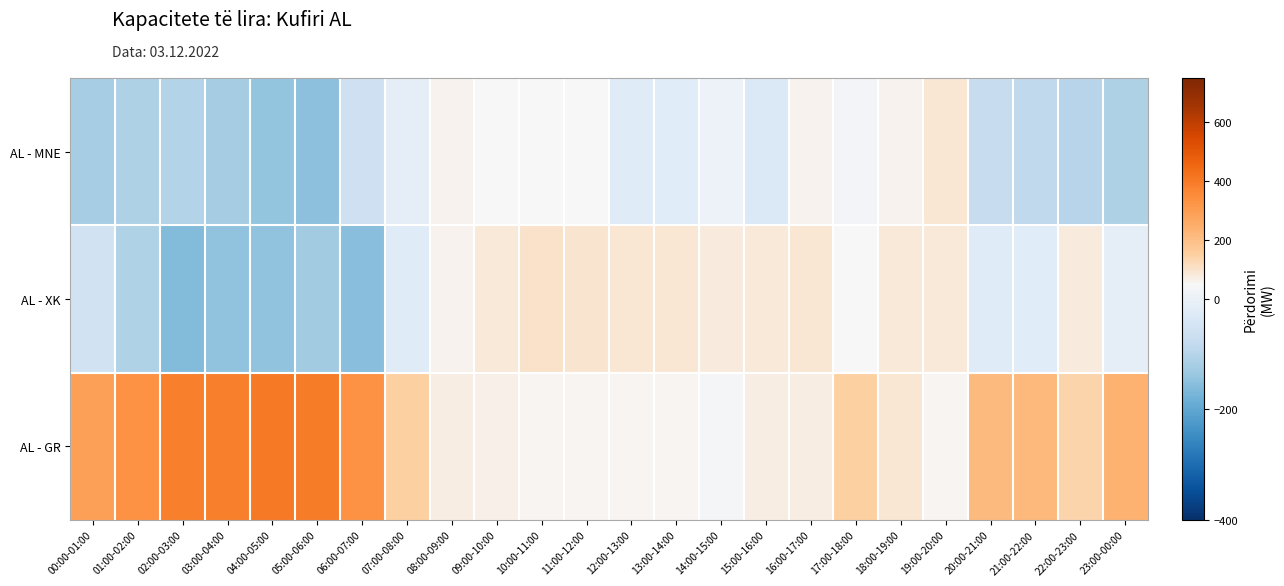

Between 02:00-03:00 and 19:00-20:00, which series saw the biggest shift?

AL - GR